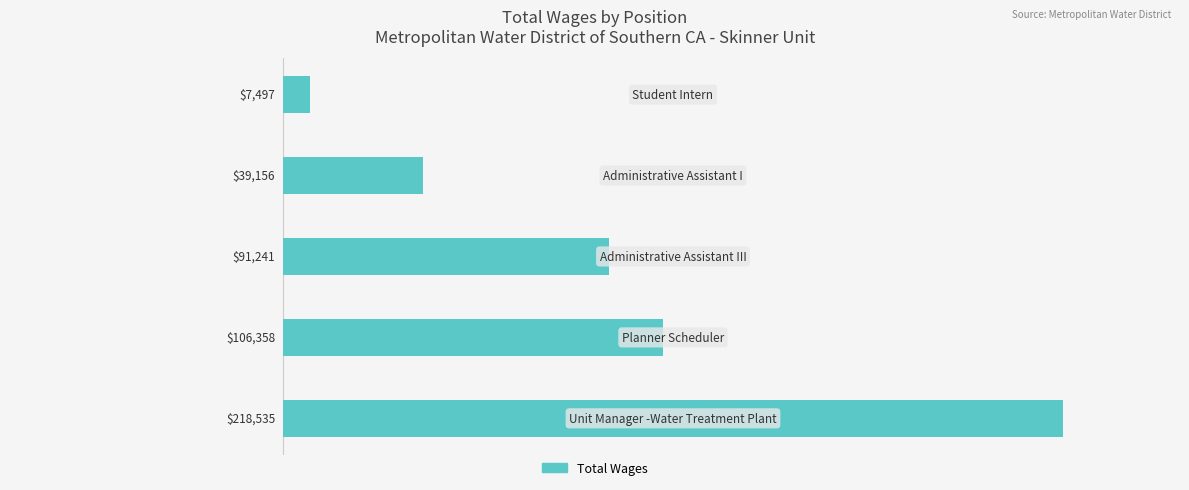

Reading bottom to top, list all the values displayed in this chart.

218535	106358	91241	39156	7497